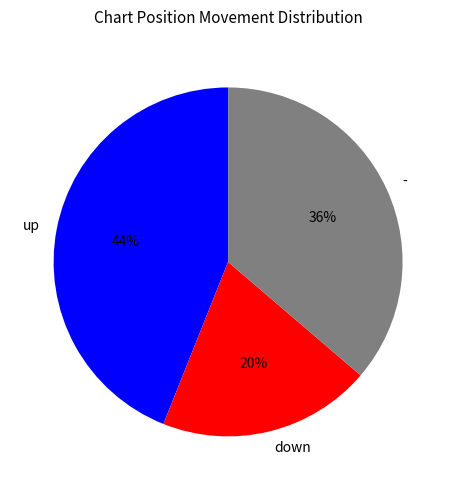

Do down and - together represent more than half of the pie?

Yes